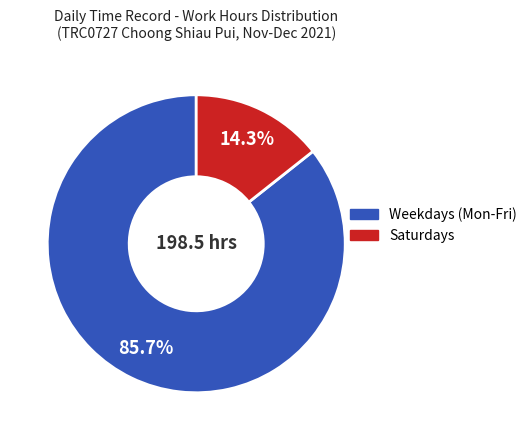

Does any single category account for the majority?

Yes